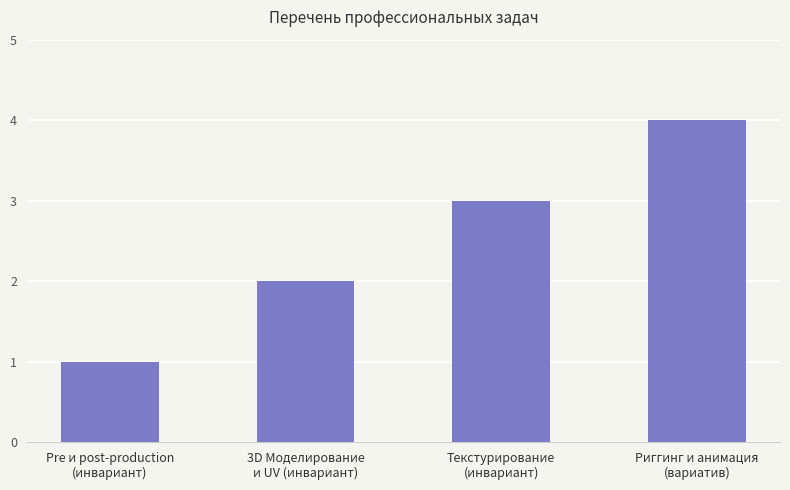

Rank the categories by value from highest to lowest.

Риггинг и анимация
(вариатив), Текстурирование
(инвариант), 3D Моделирование
и UV (инвариант), Pre и post-production
(инвариант)